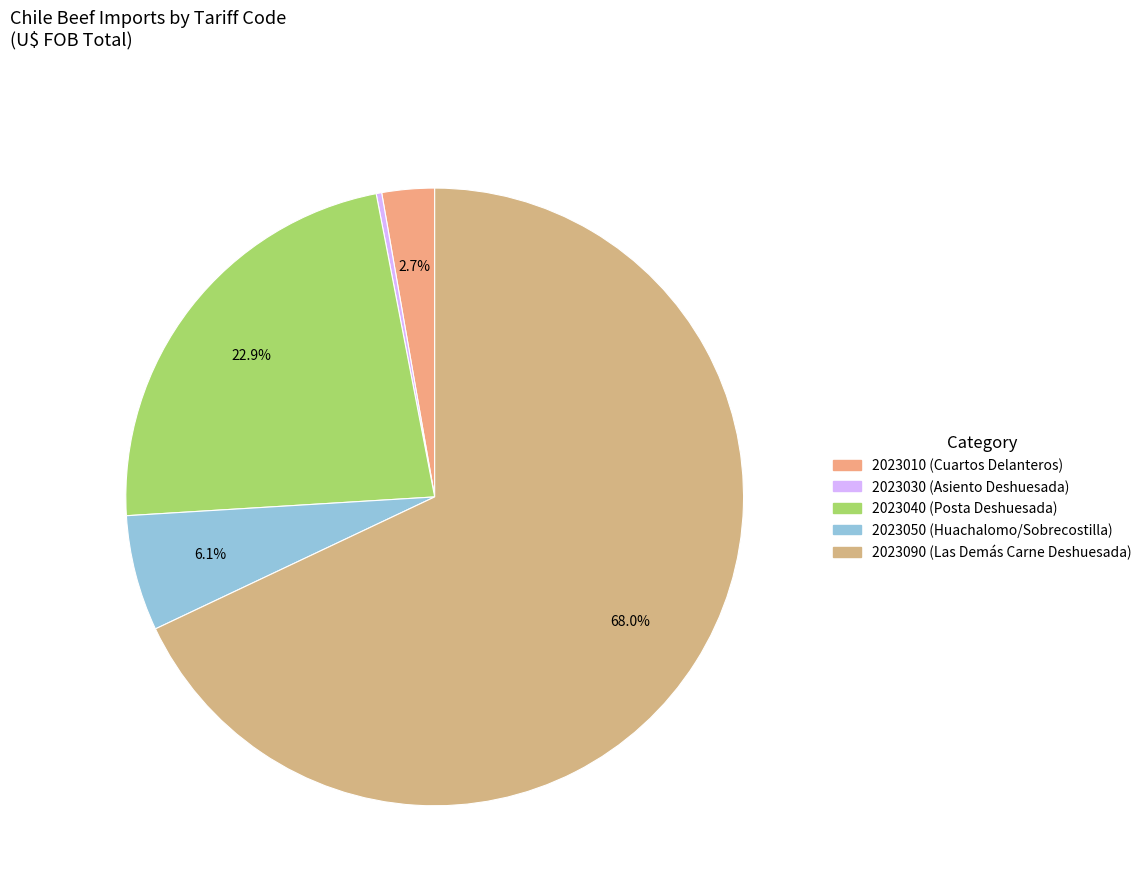

To the nearest percent, what is the average slice percentage?

20%